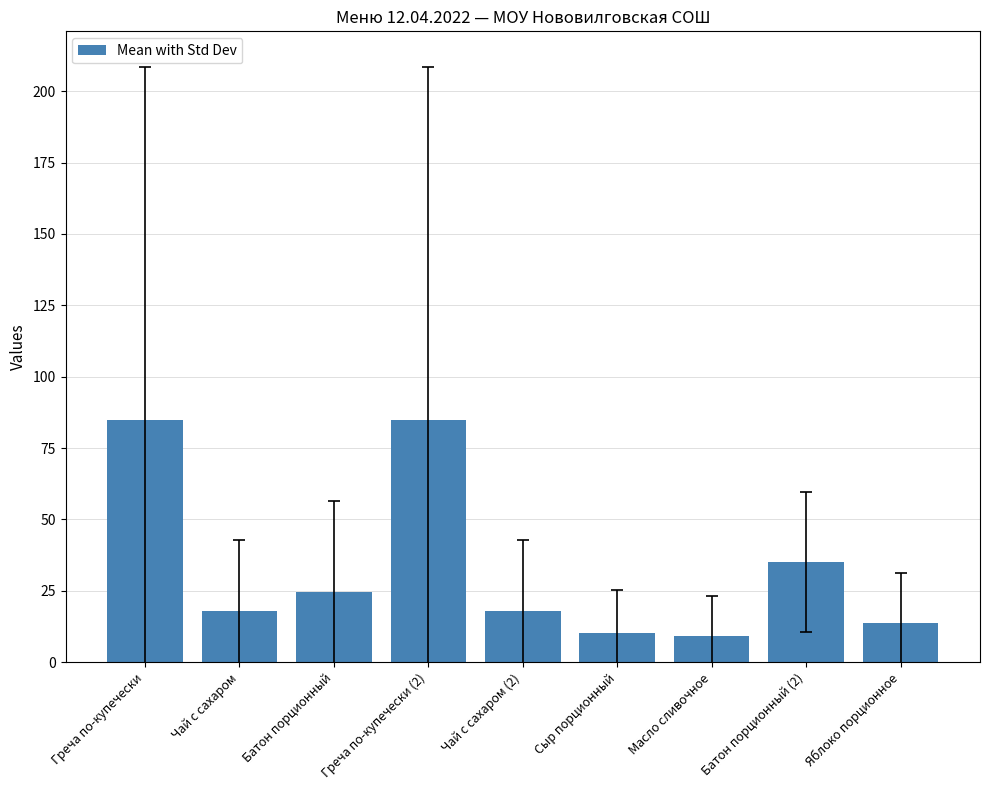

What is the sum of all values?

298.1